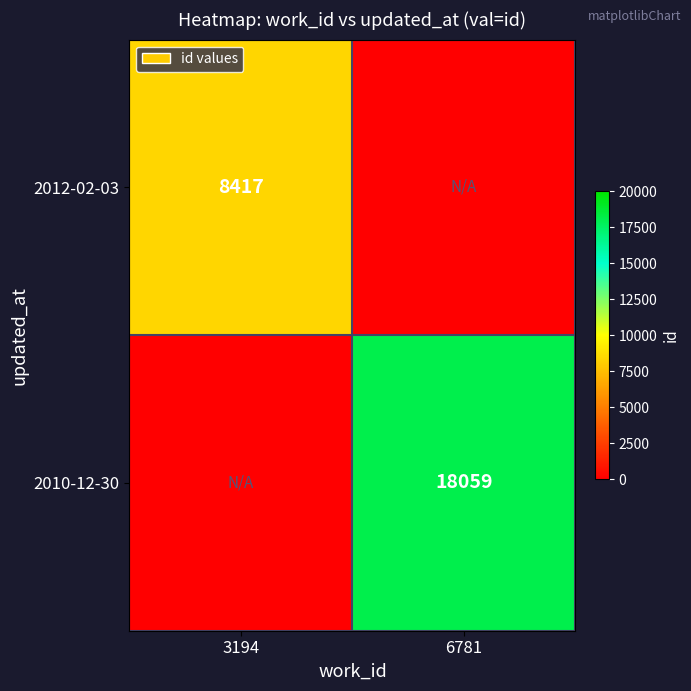

The 2010-12-30 series shows 29816 at 6781. True or false?

False